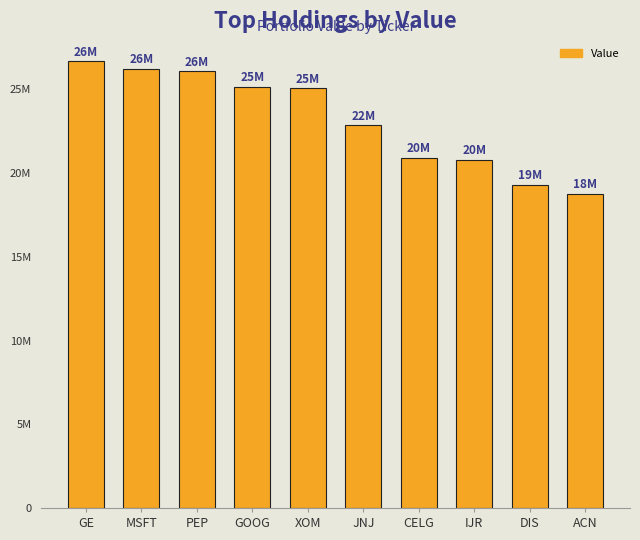

What is the smallest value displayed?

18768000